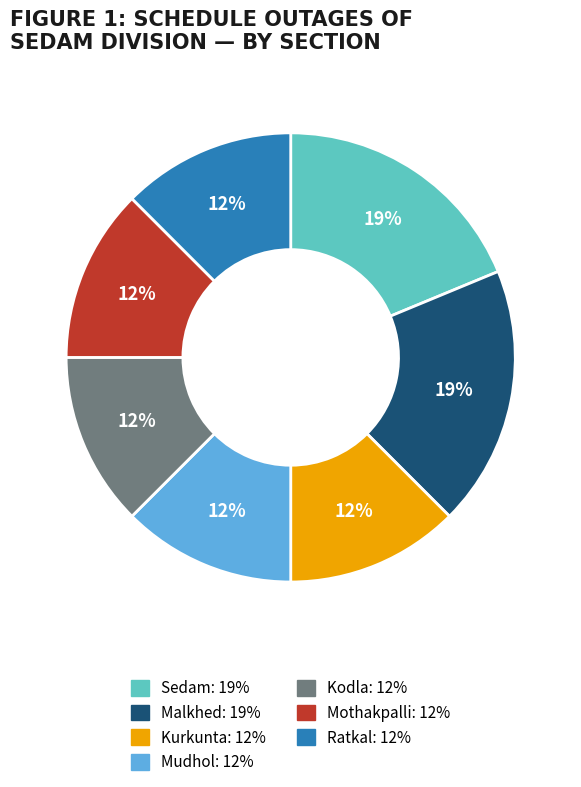

Between Mudhol and Malkhed, which is larger?

Malkhed